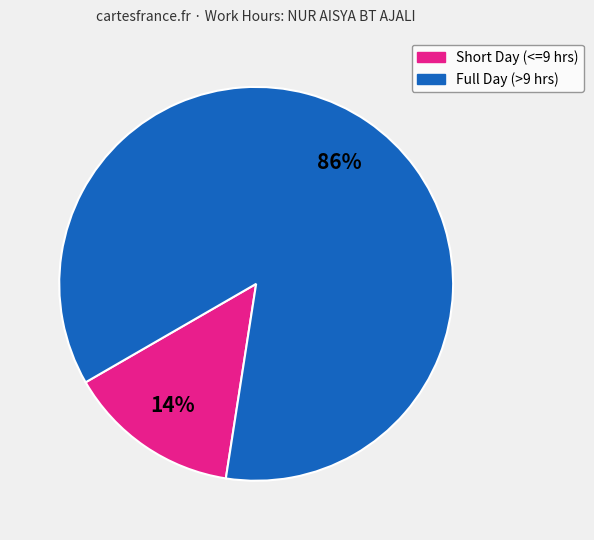

Is there a majority slice in this chart?

Yes